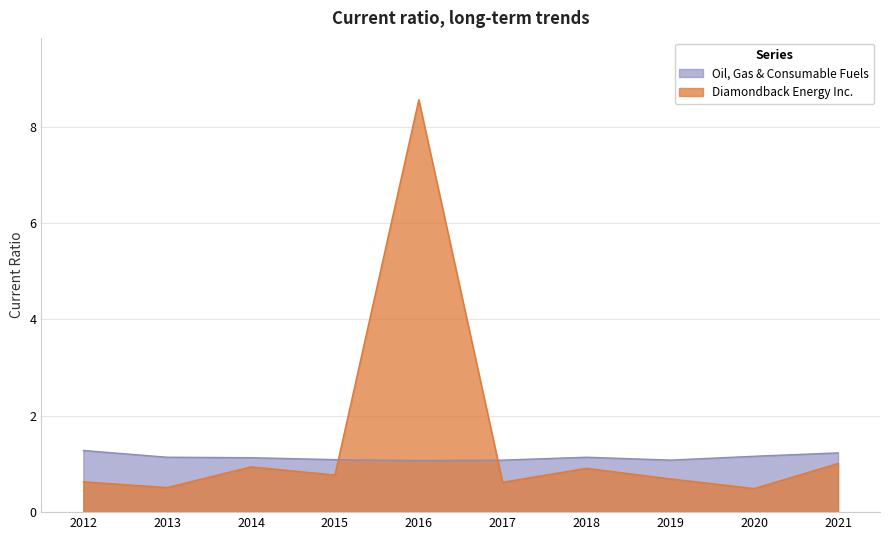

What is the sum of the Oil, Gas & Consumable Fuels values at 2021 and 2016?

2.3